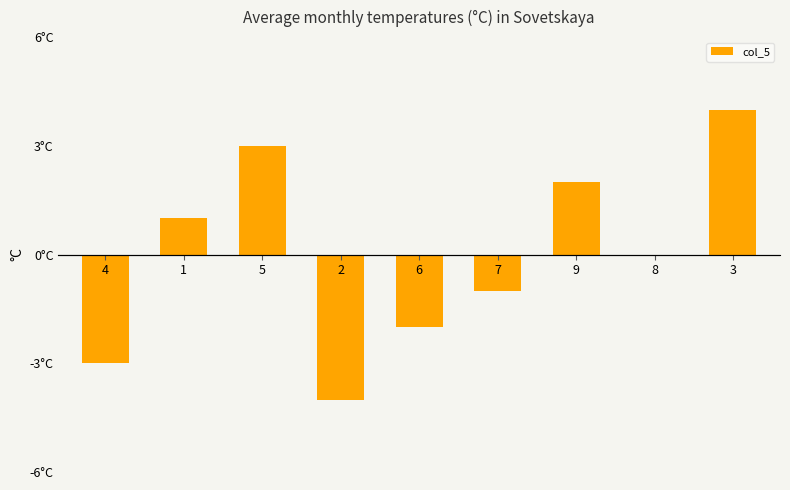

Approximately how many times larger is the value at 3 compared to 5?

1.3